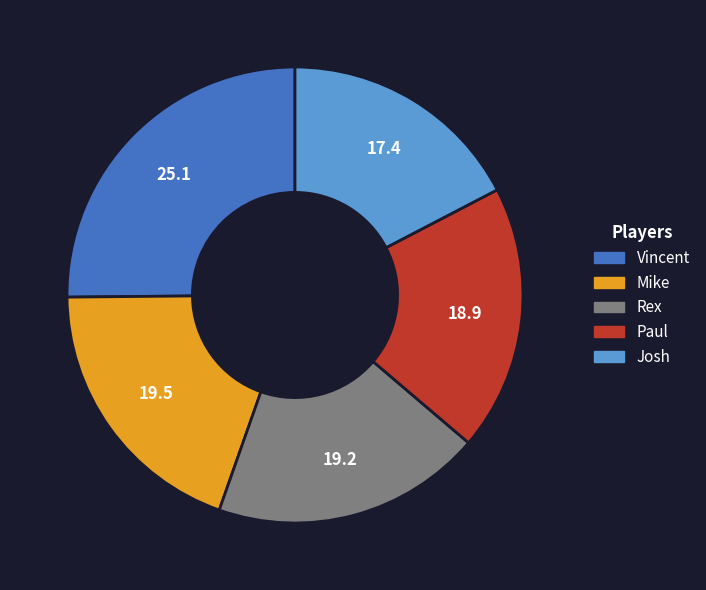

How many slices are in this pie chart?

5